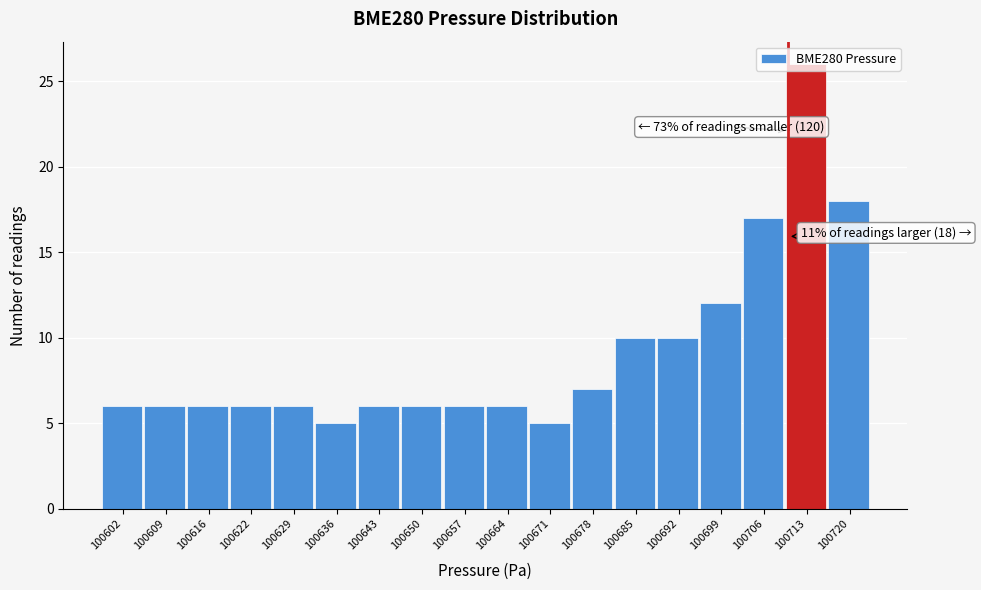

Which range on the x-axis has the tallest bar?

100710 to 100717